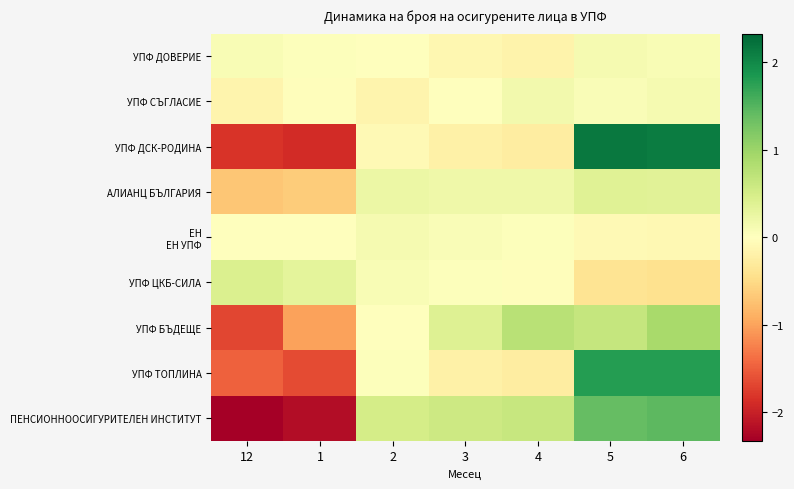

What is the total value across all series at 5?

6.0